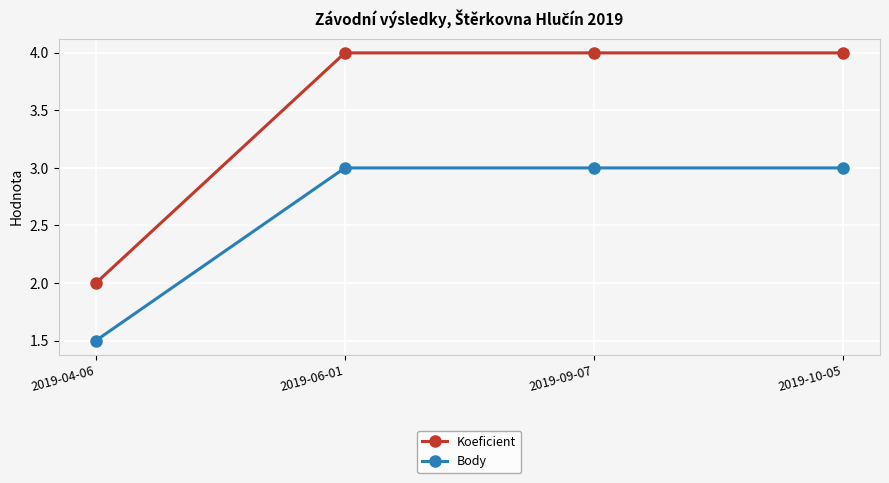

What is the label of the 1st point from the right?

2019-10-05